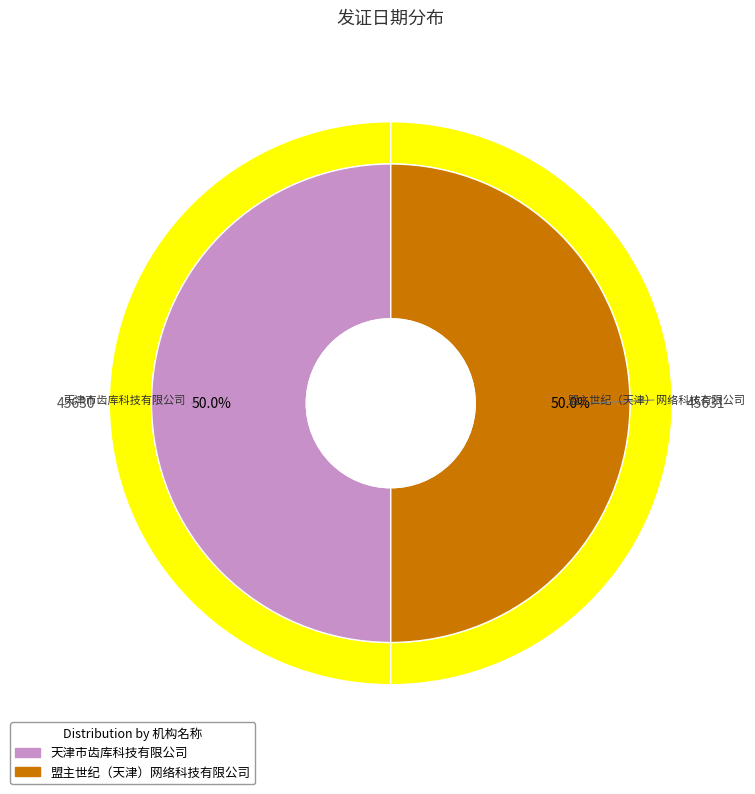

Which has a higher value, 天津市齿库科技有限公司 or 盟主世纪（天津）网络科技有限公司?

盟主世纪（天津）网络科技有限公司